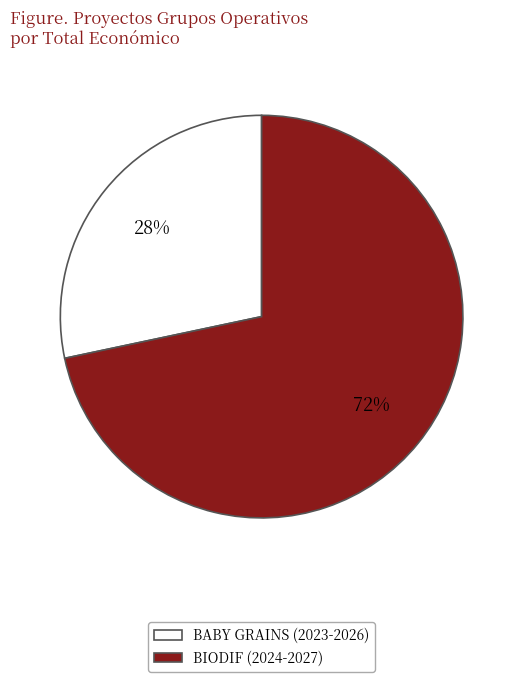

How many segments does this pie chart have?

2